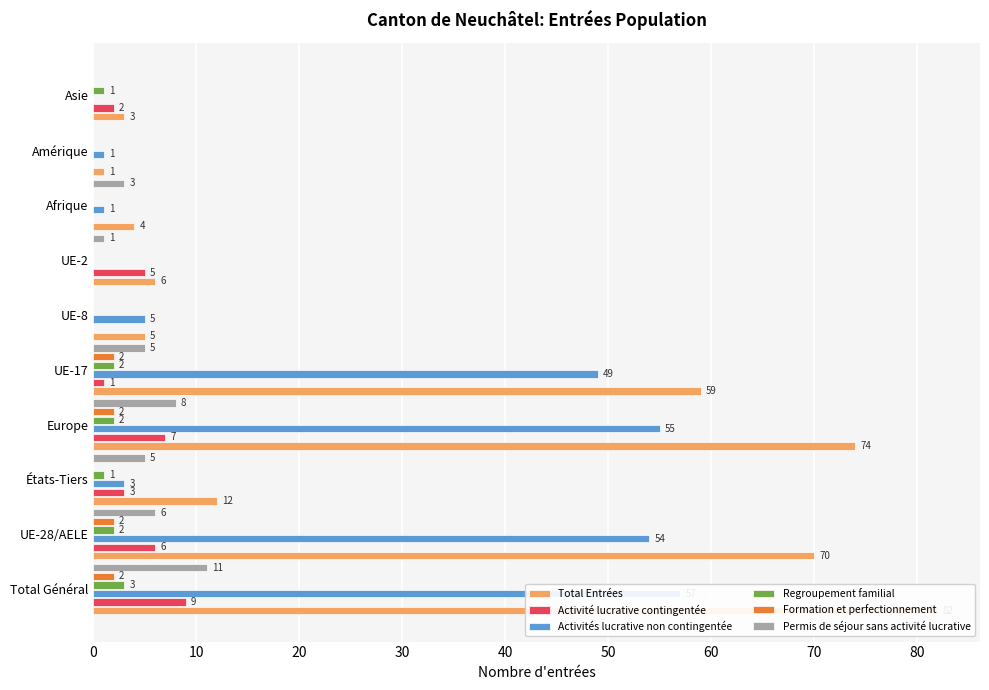

Rank the series by their maximum value, from highest to lowest.

Total Entrées, Activités lucrative non contingentée, Permis de séjour sans activité lucrative, Activité lucrative contingentée, Regroupement familial, Formation et perfectionnement